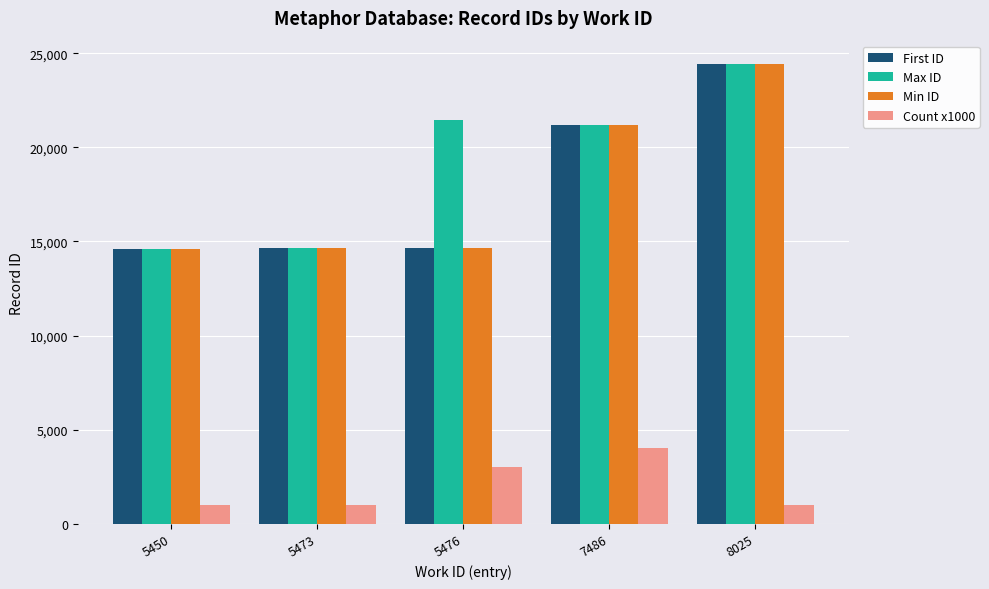

The Max ID series shows 21212 at 7486. True or false?

True